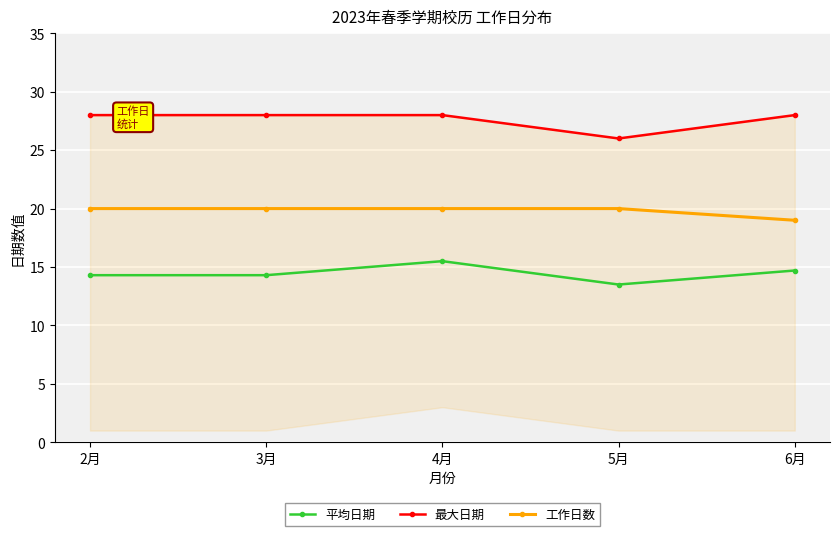

Read the 工作日数 value at 6月.

19.0